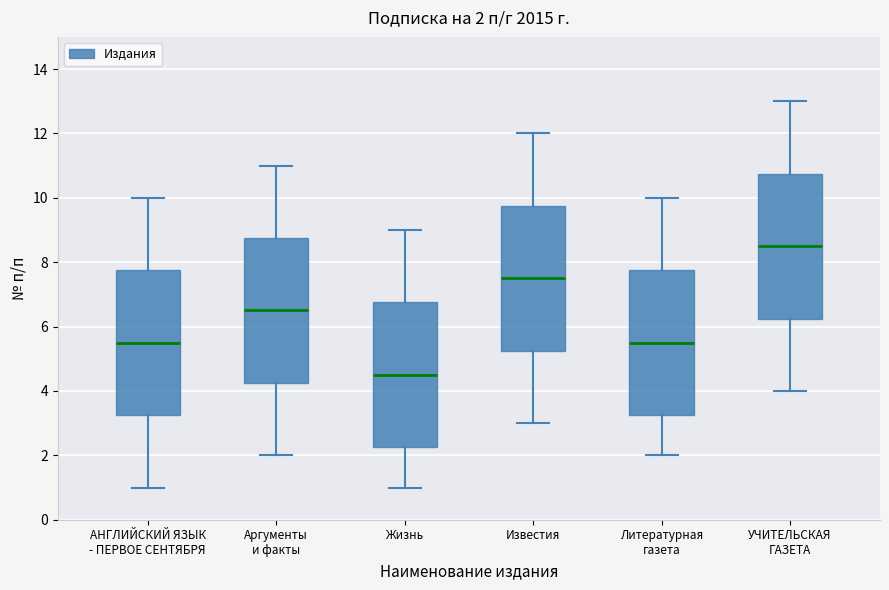

Which box's median line is the lowest?

Жизнь